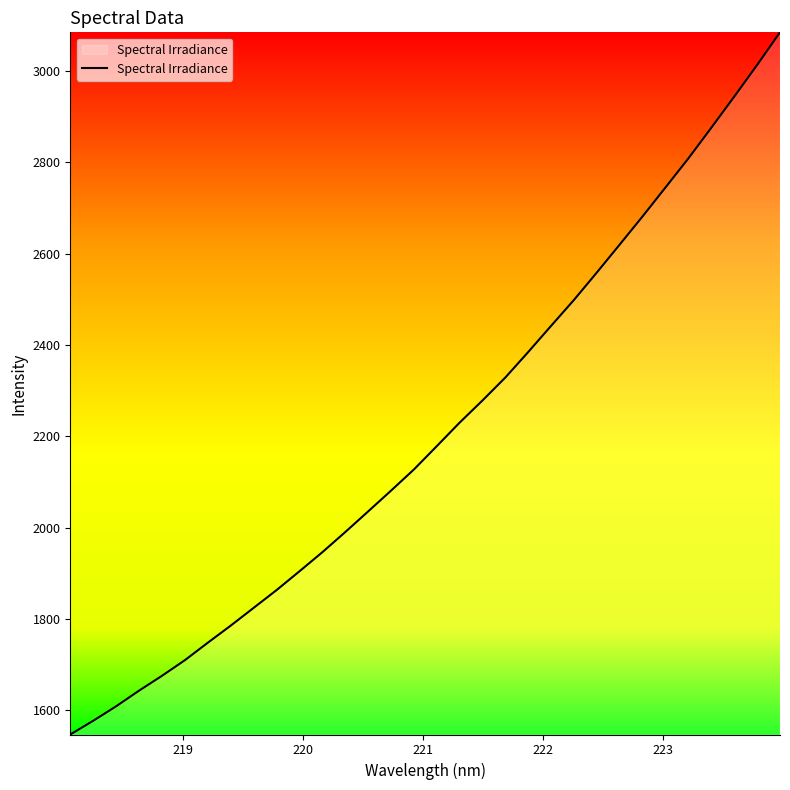

What is the greatest value displayed?

3084.8